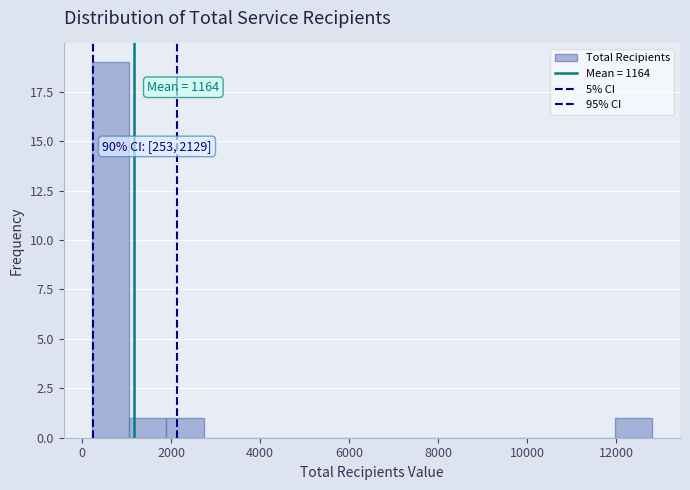

Which range on the x-axis has the tallest bar?

200 to 1000